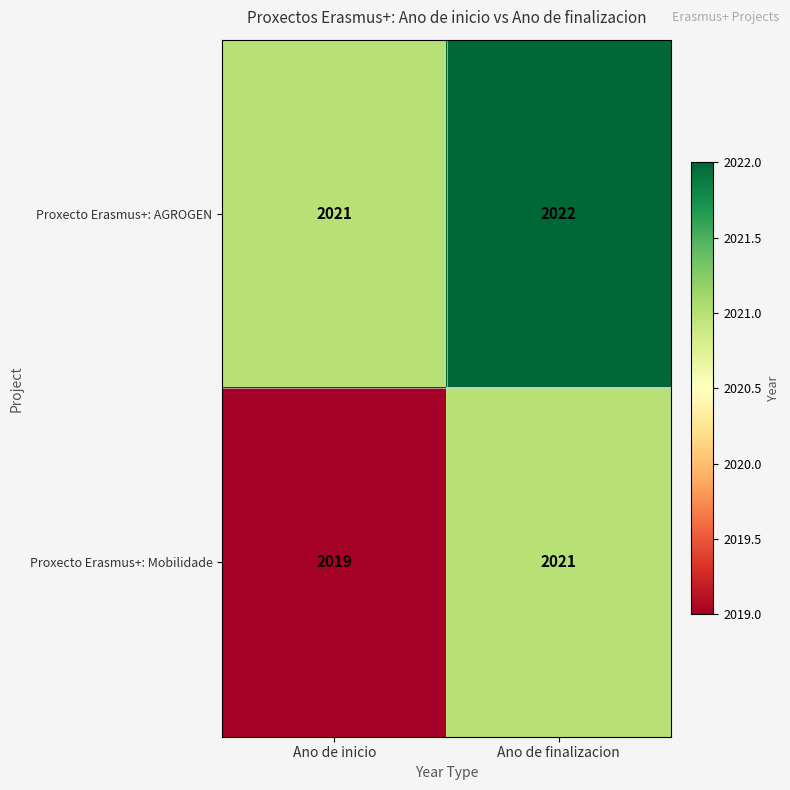

What is the sum of the Proxecto Erasmus+: AGROGEN values at Ano de inicio and Ano de finalizacion?

4043